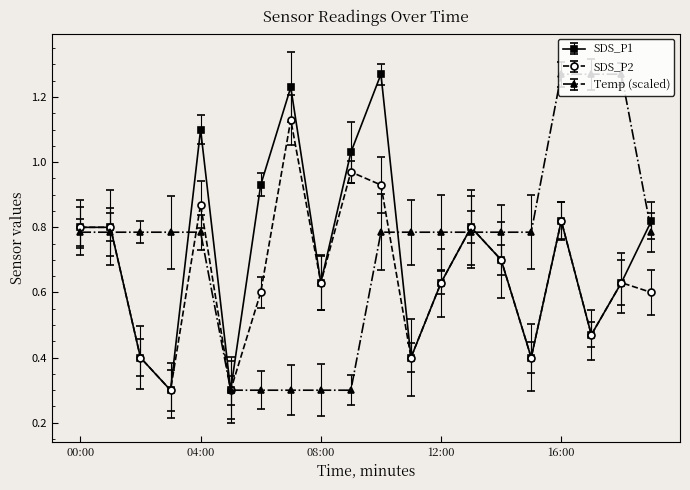

How many series are shown in this chart?

3